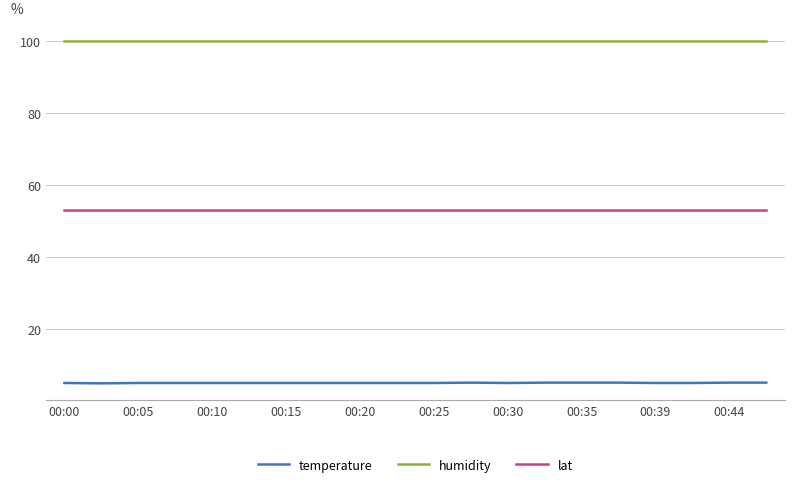

Which series has the widest spread of values?

temperature